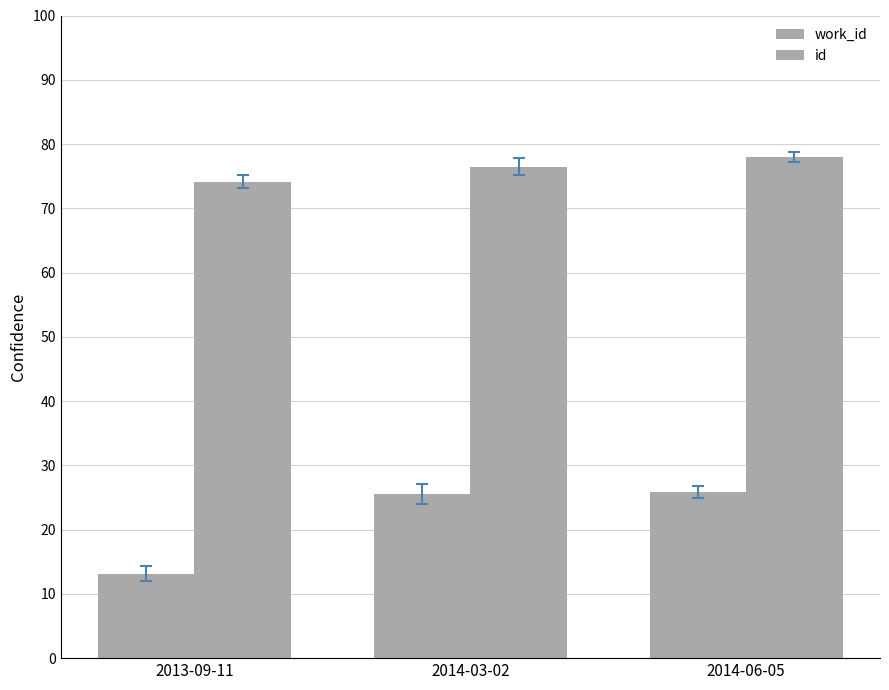

How many distinct data groups are displayed?

2